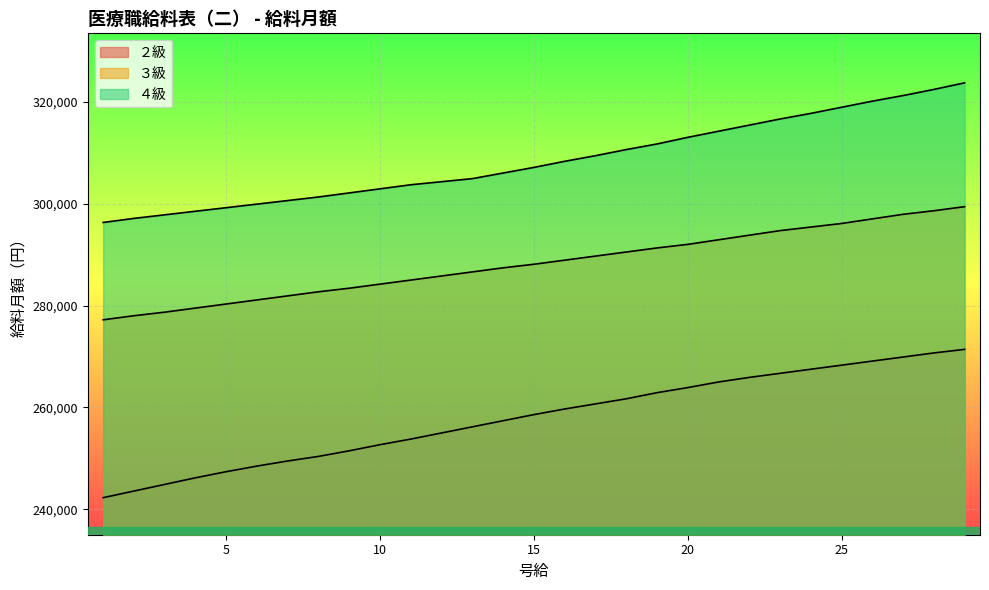

Which series changed the most between 7 and 12?

２級